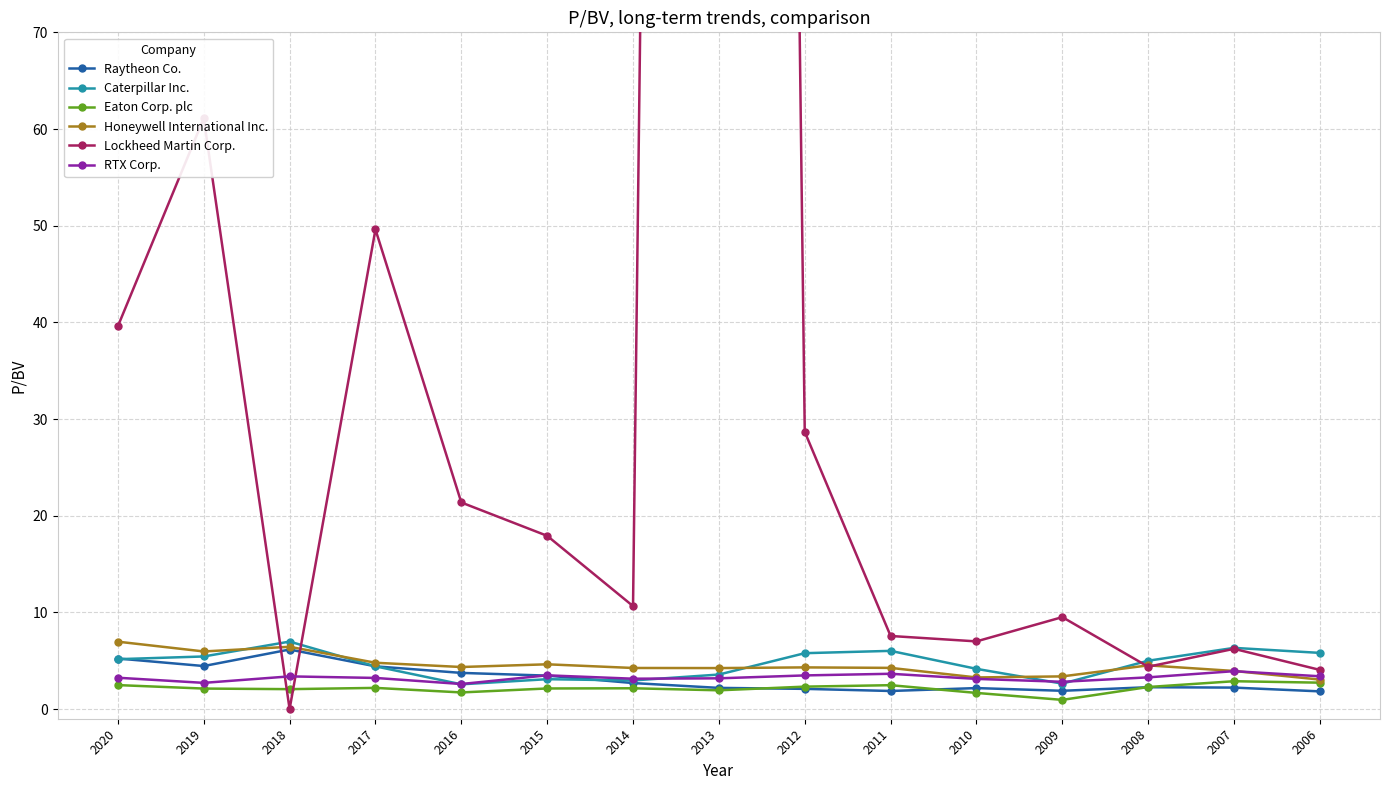

Rank the categories by Caterpillar Inc. value from lowest to highest.

2016, 2009, 2014, 2015, 2013, 2010, 2017, 2008, 2020, 2019, 2012, 2006, 2011, 2007, 2018